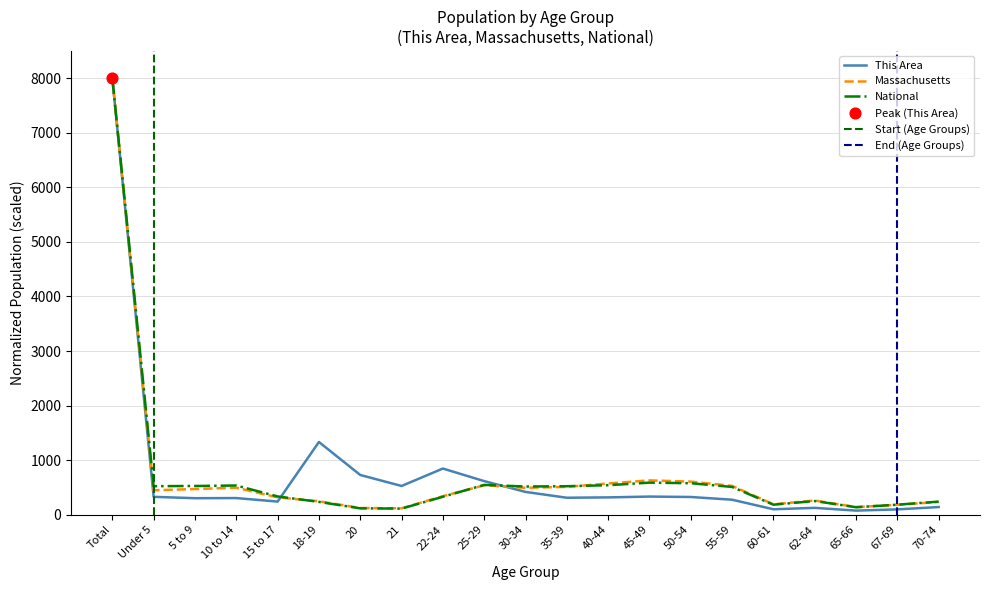

Which series has the widest spread of Y values?

This Area